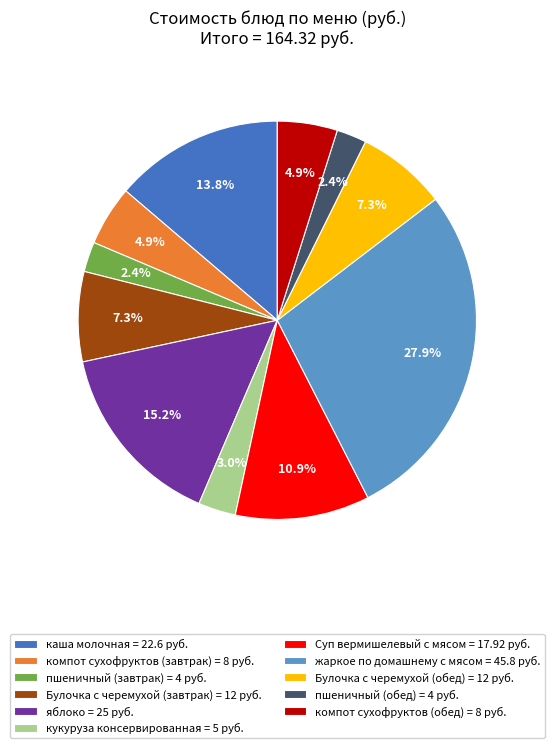

Which has a higher value, компот сухофруктов (завтрак) or Суп вермишелевый с мясом?

Суп вермишелевый с мясом